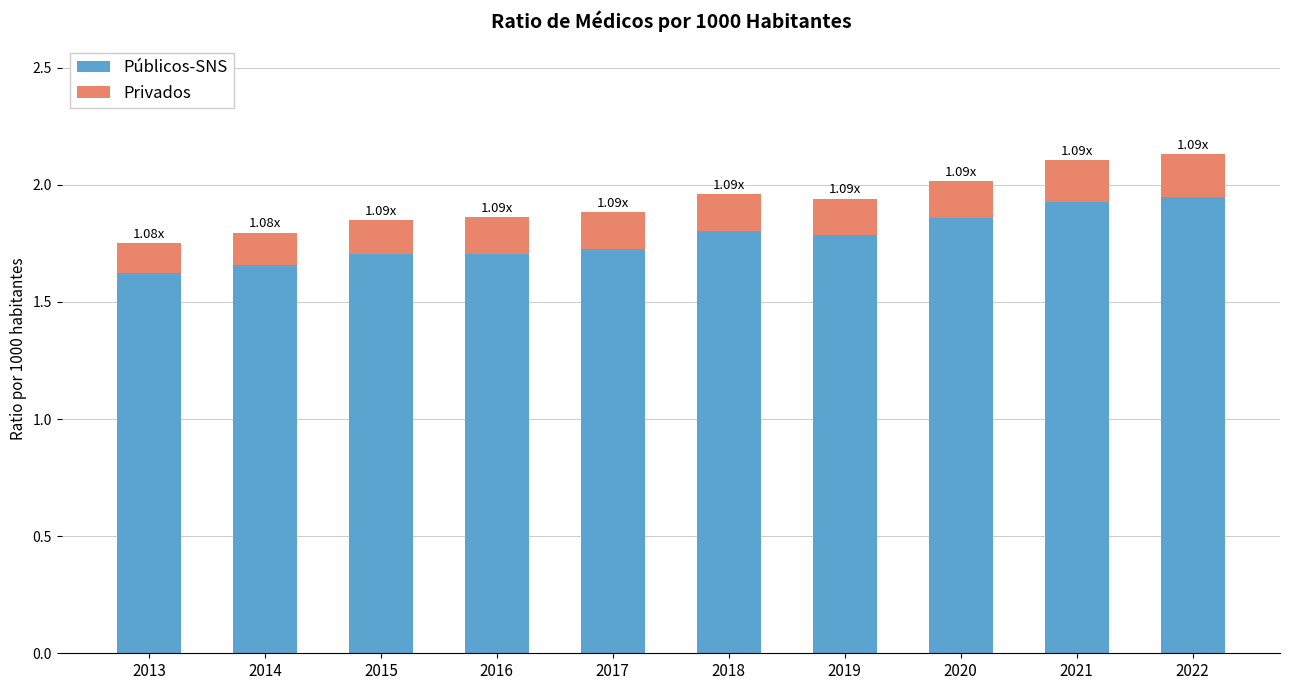

True or false: Públicos-SNS has a value of 2.5 at 2017.

False